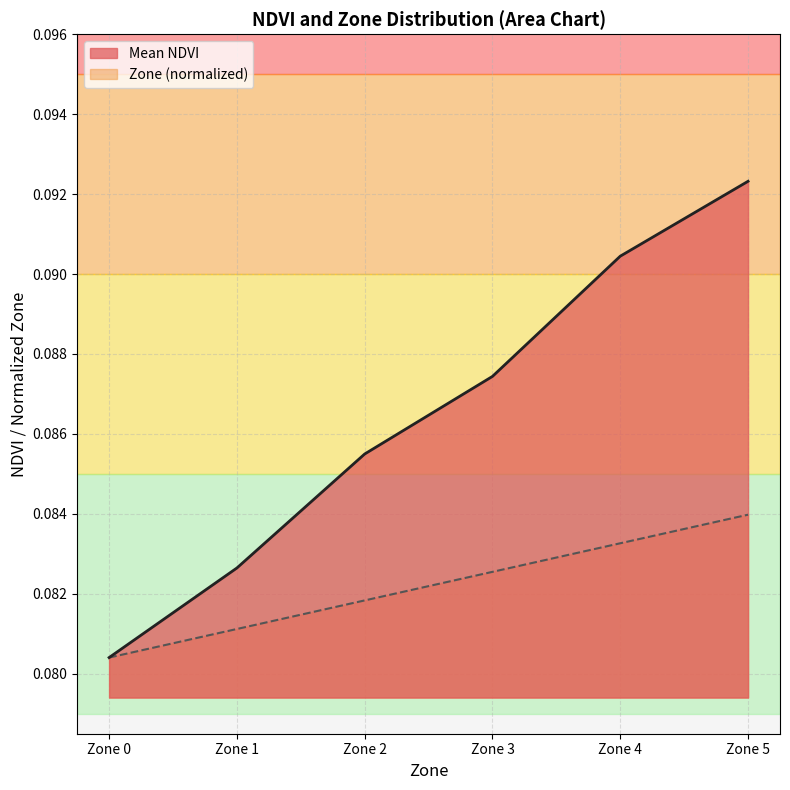

What is the value of the Zone point at the 5th from the left?

0.1